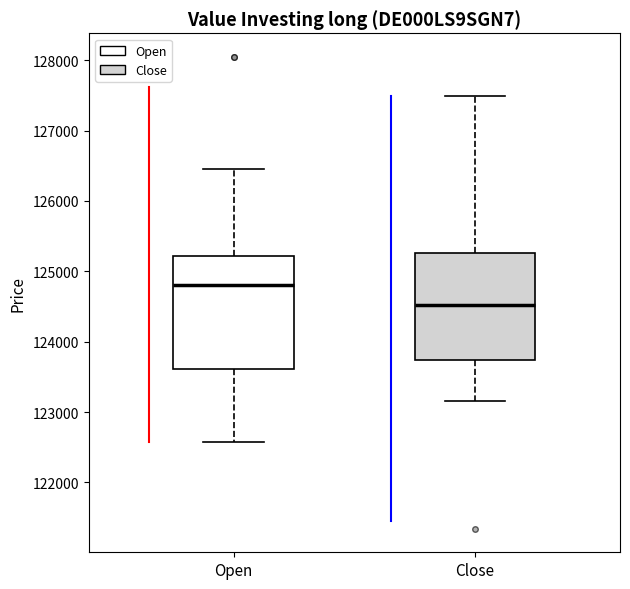

Reading left to right, transcribe this box plot: for each box, give where its median line is, the range the box spans, and where its two whiskers end, as read against the y-axis. The values are not printed on the chart, so give them approximately, as read against the axis.

Open: median 124800, box 123600 to 125200, whiskers 122600 to 126500
Close: median 124500, box 123700 to 125300, whiskers 123200 to 127500